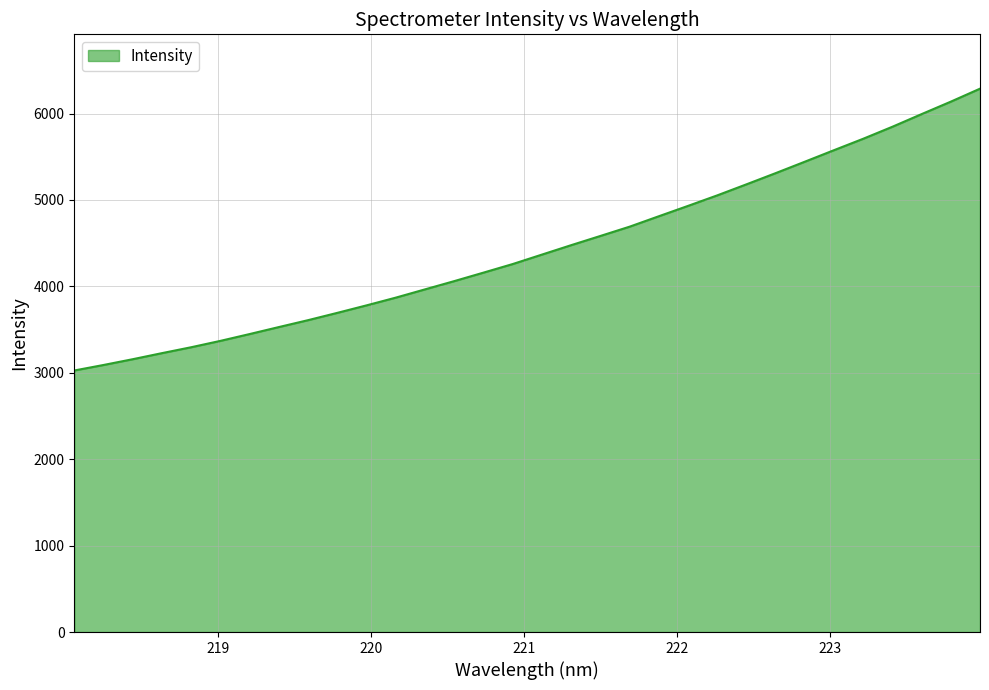

What is the maximum value shown in the chart?

6287.9